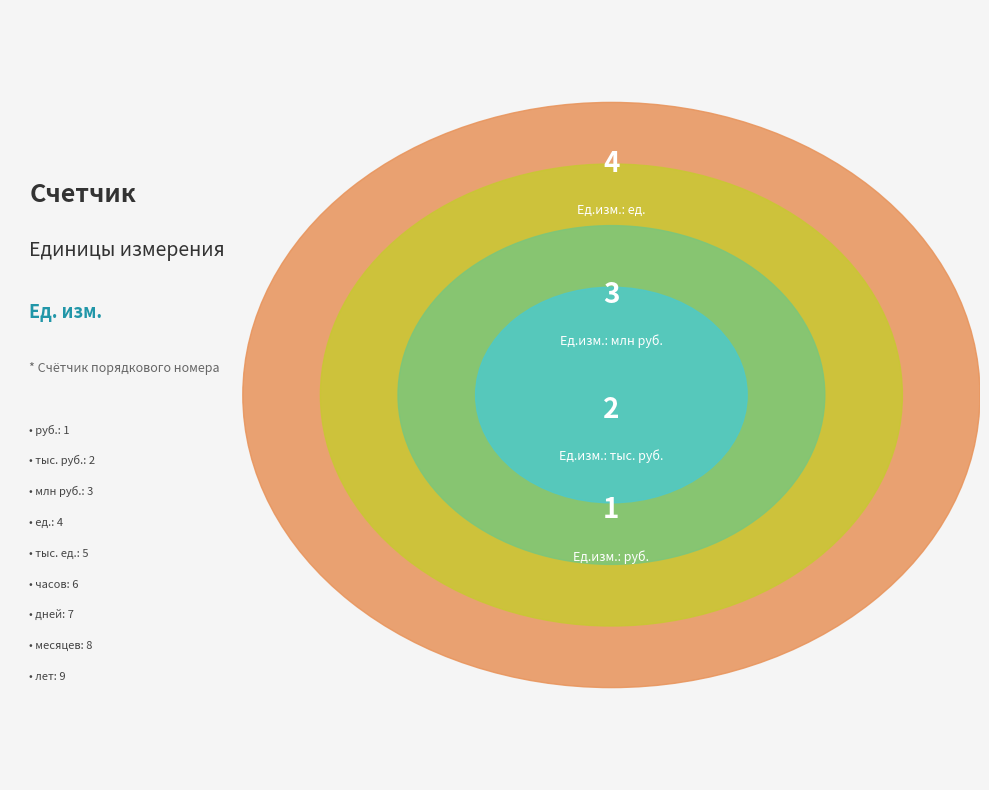

Do лет and млн руб. together represent more than half of the pie?

No